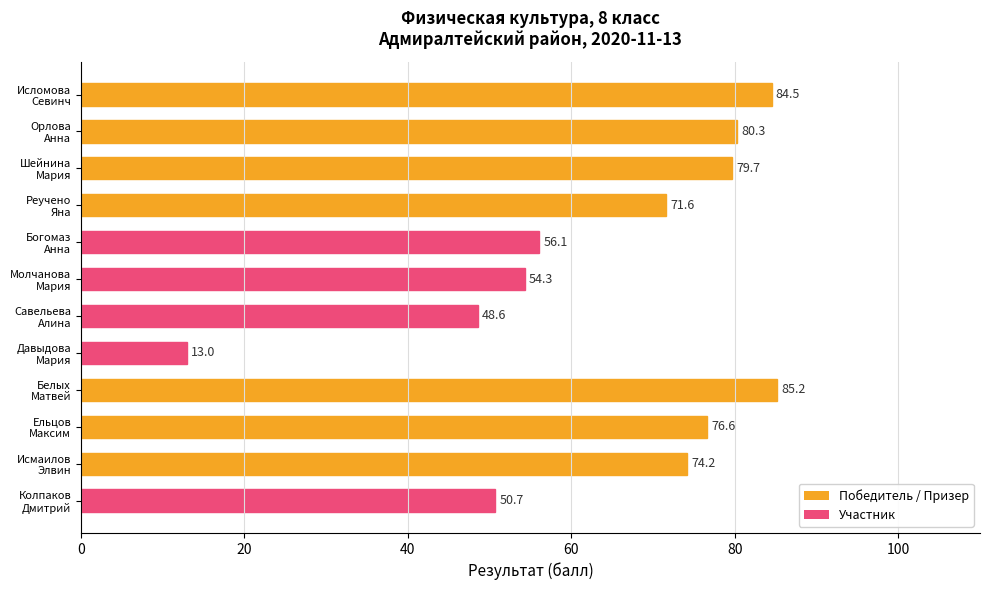

How many bars are there in total?

12